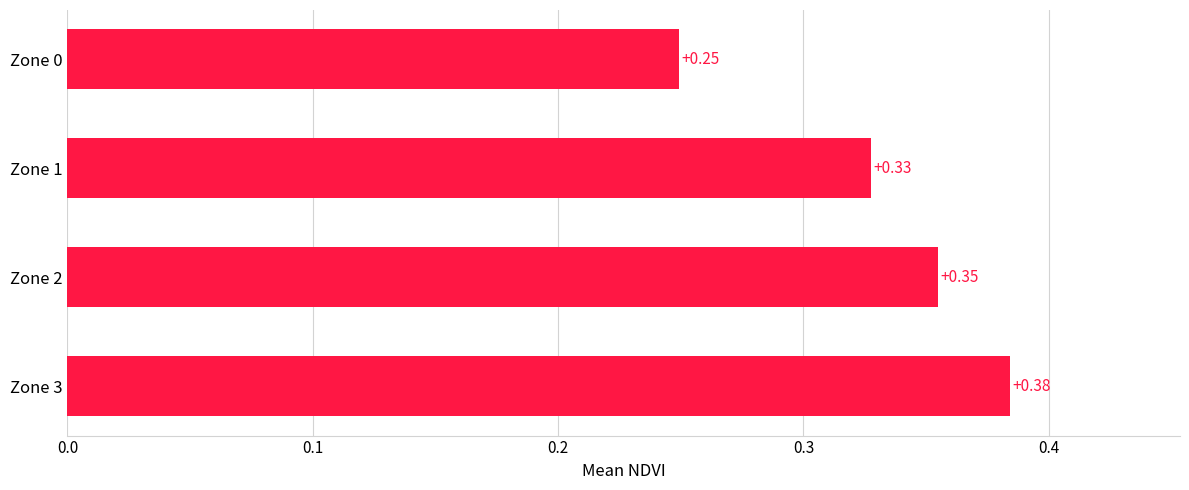

Between Zone 1 and Zone 0, which is larger?

Zone 1